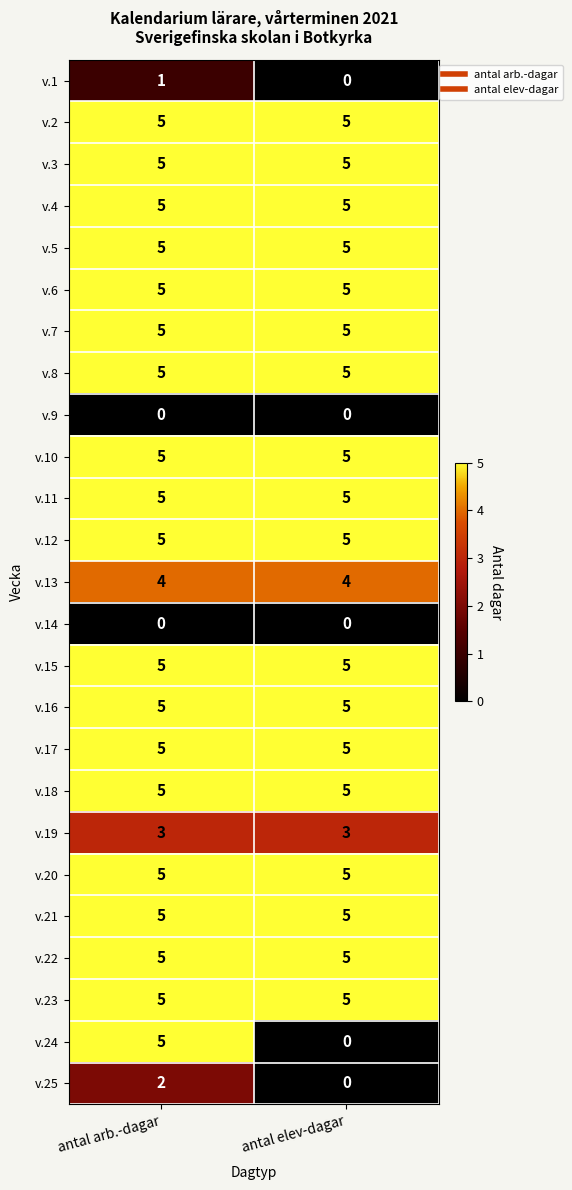

What is the difference between the highest and lowest values at antal elev-dagar?

5